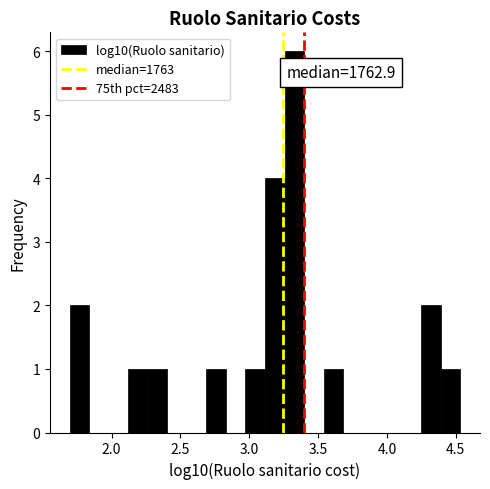

Around what value on the x-axis is the tallest bar? Give the approximate position of its centre, as read against the axis.

3.35